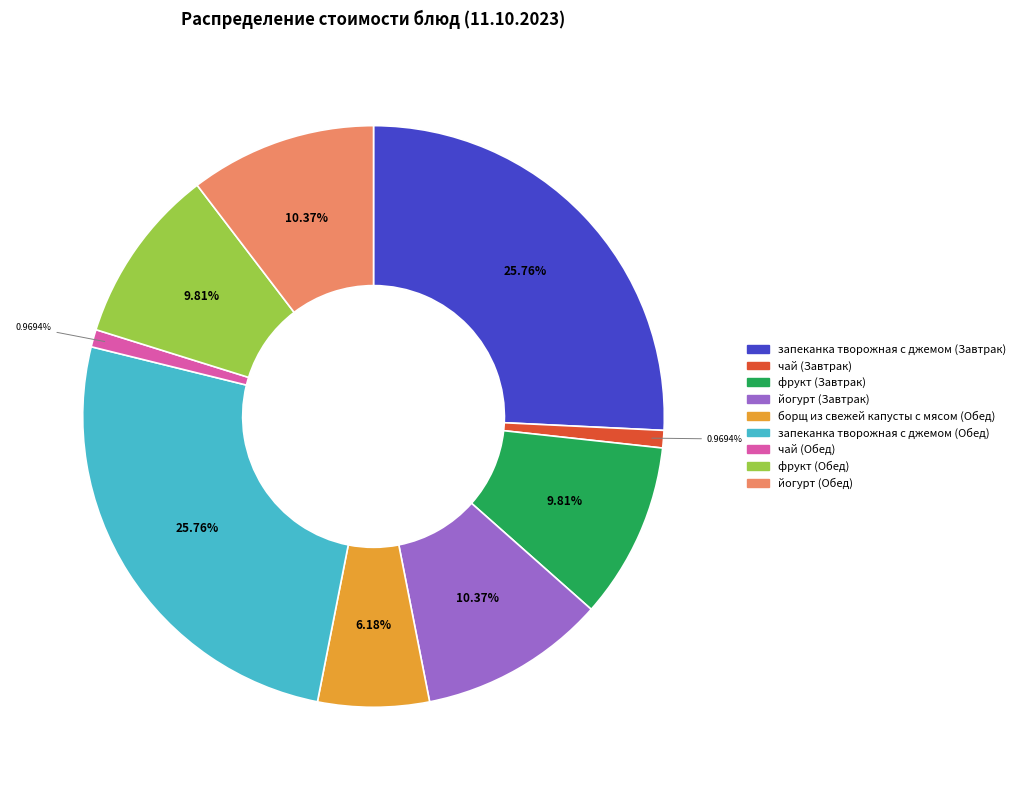

Is there any slice that represents more than half of the pie?

No